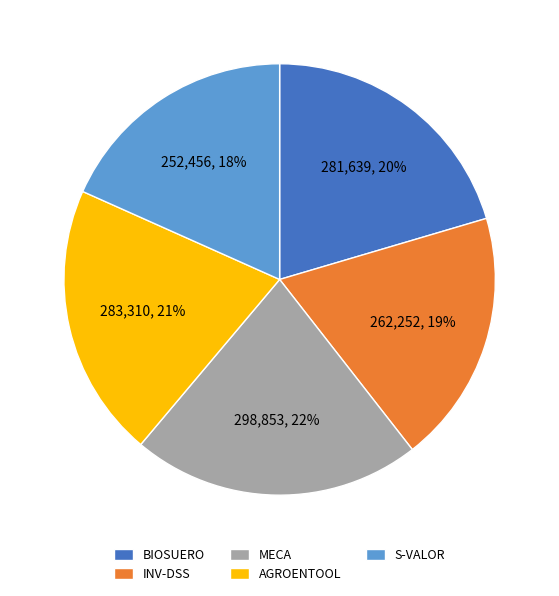

What percentage is the BIOSUERO slice, to the nearest percent?

20%